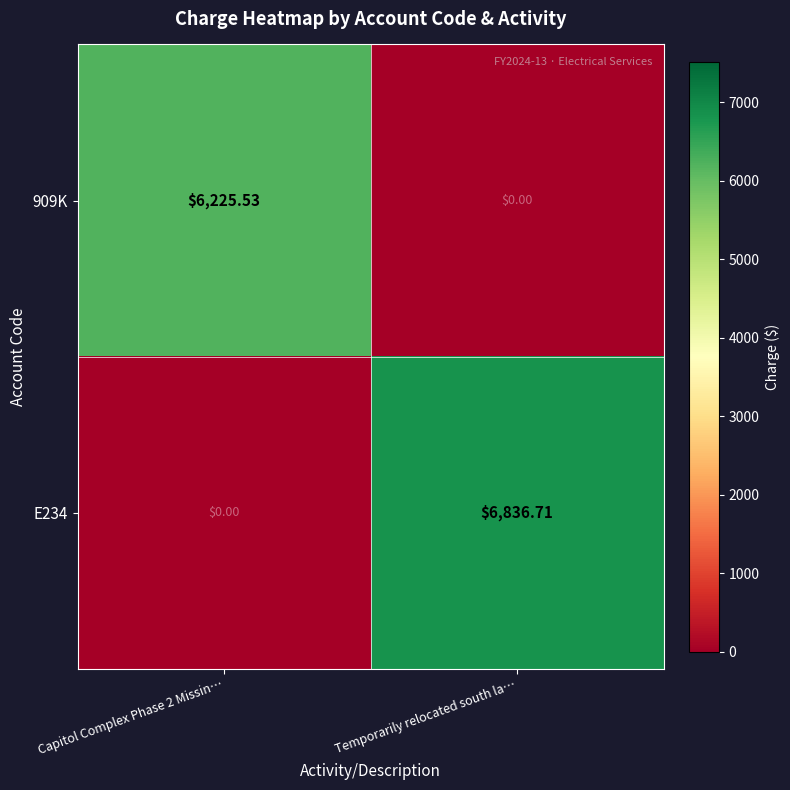

How many categories are shown in the chart?

2